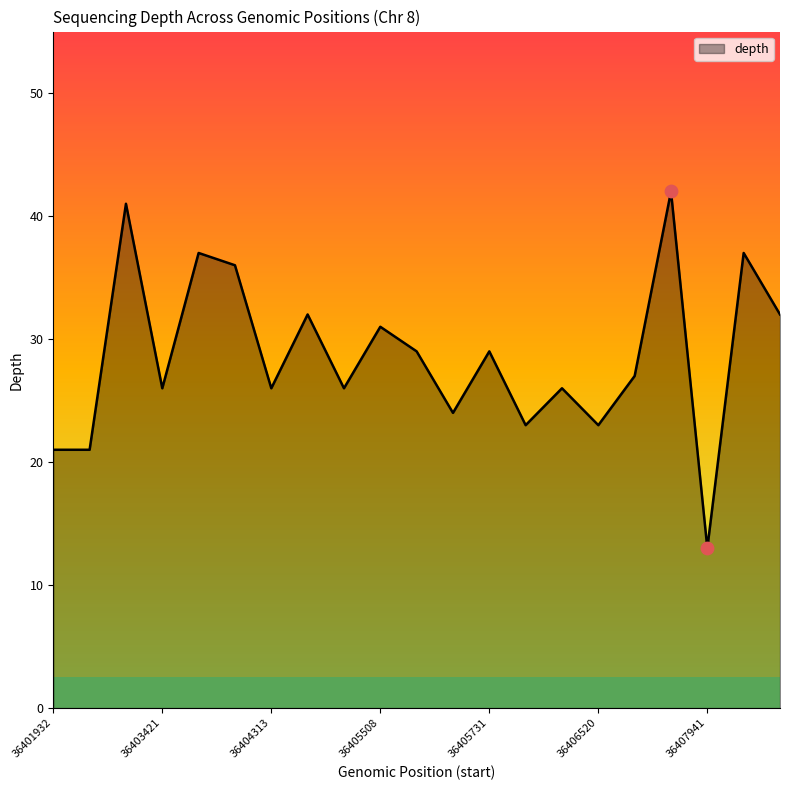

What is the greatest value displayed?

42